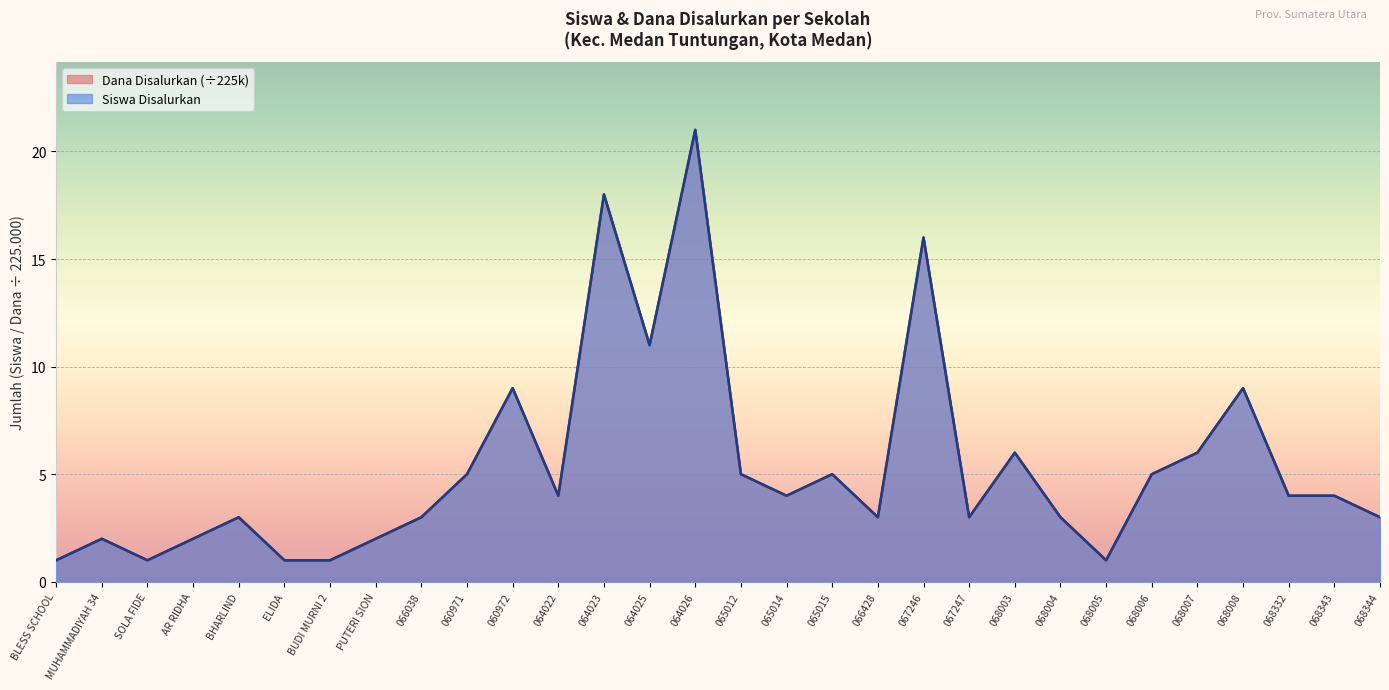

Between 068007 and 068344, which series saw the biggest shift?

Siswa Disalurkan